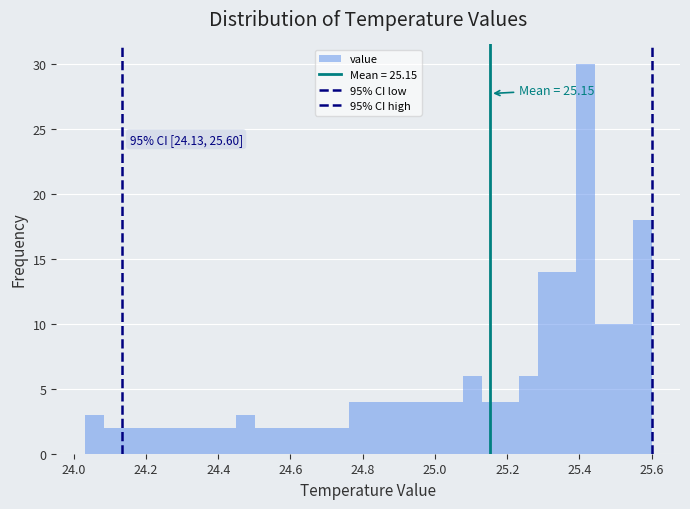

Read against the x-axis, roughly where is the centre of the tallest bar?

25.42